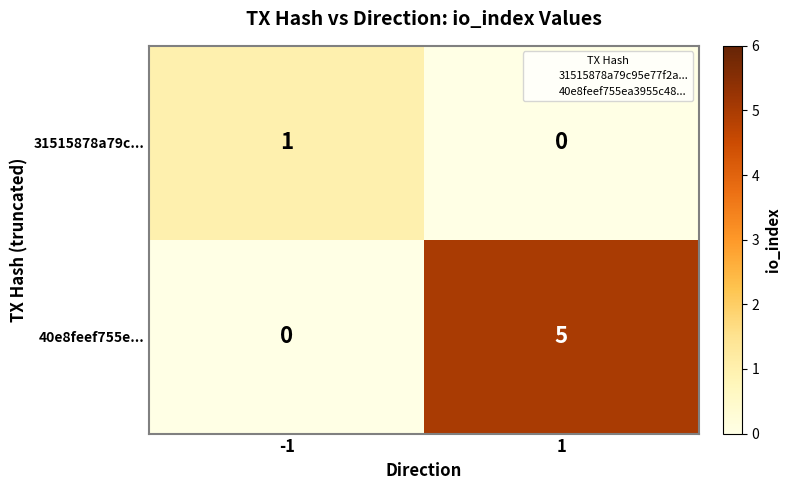

True or false: 31515878a79c... has a value of 0 at -1.

False